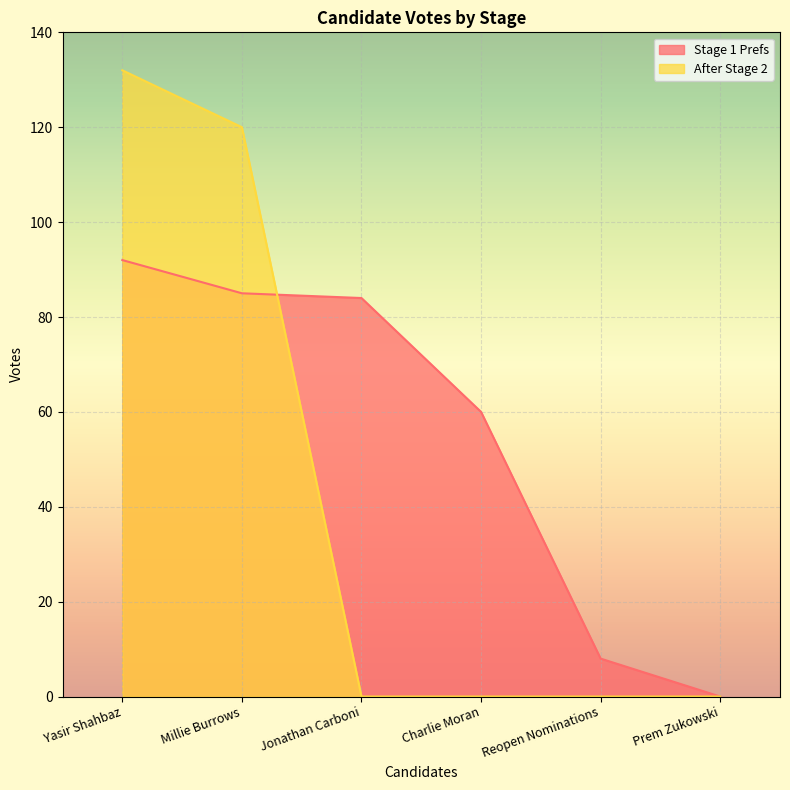

At which label does Stage 1 Prefs first exceed 84?

Yasir Shahbaz